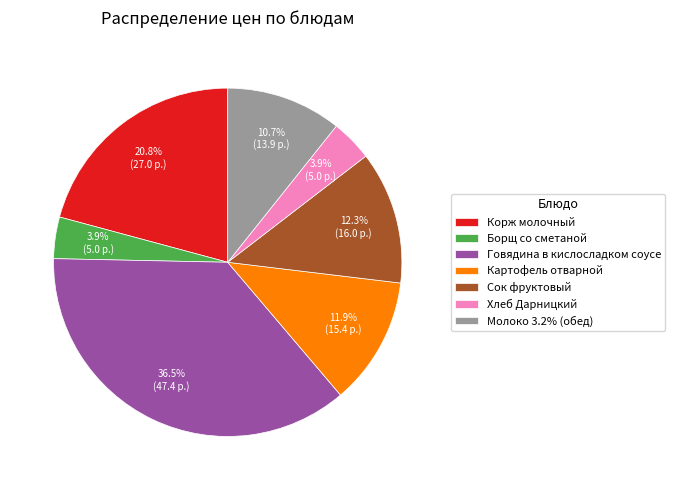

The Сок фруктовый slice represents 7% of the pie. True or false?

False